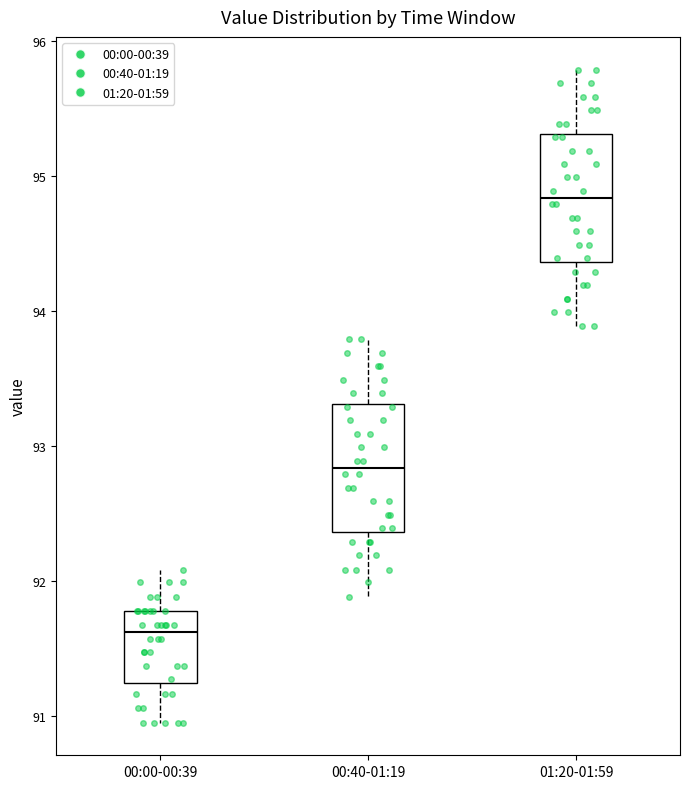

Reading left to right, read every box against the y-axis: the position of its median line, the range the box covers, and the ends of its whiskers. The values are not printed on the chart, so give them approximately, as read against the axis.

00:00-00:39: median 91.6, box 91.2 to 91.8, whiskers 91.0 to 92.1
00:40-01:19: median 92.8, box 92.4 to 93.3, whiskers 91.9 to 93.8
01:20-01:59: median 94.8, box 94.4 to 95.3, whiskers 93.9 to 95.8